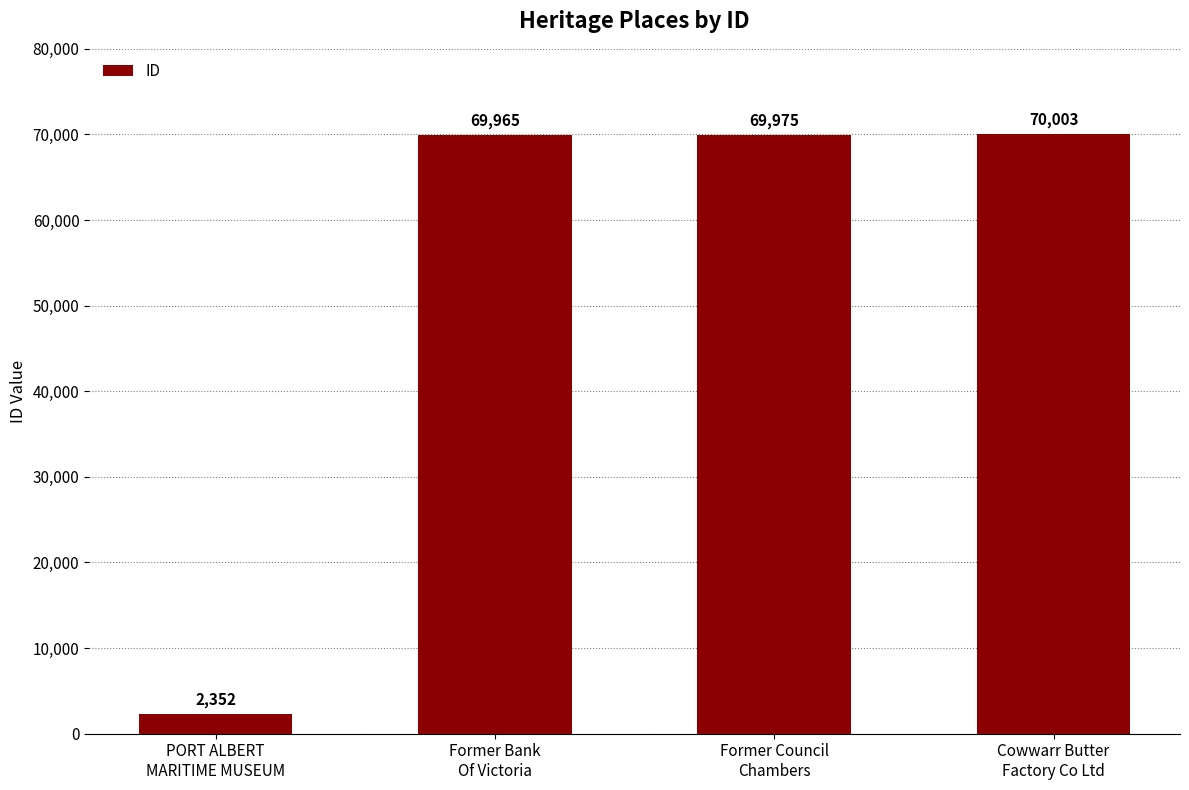

What is the greatest value displayed?

70003